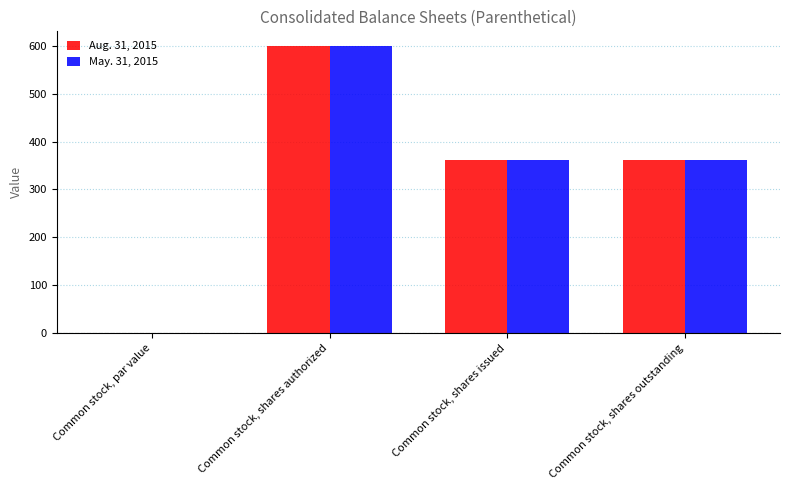

Is the value of Aug. 31, 2015 at Common stock, shares issued greater than the value of May. 31, 2015 at Common stock, shares authorized?

No